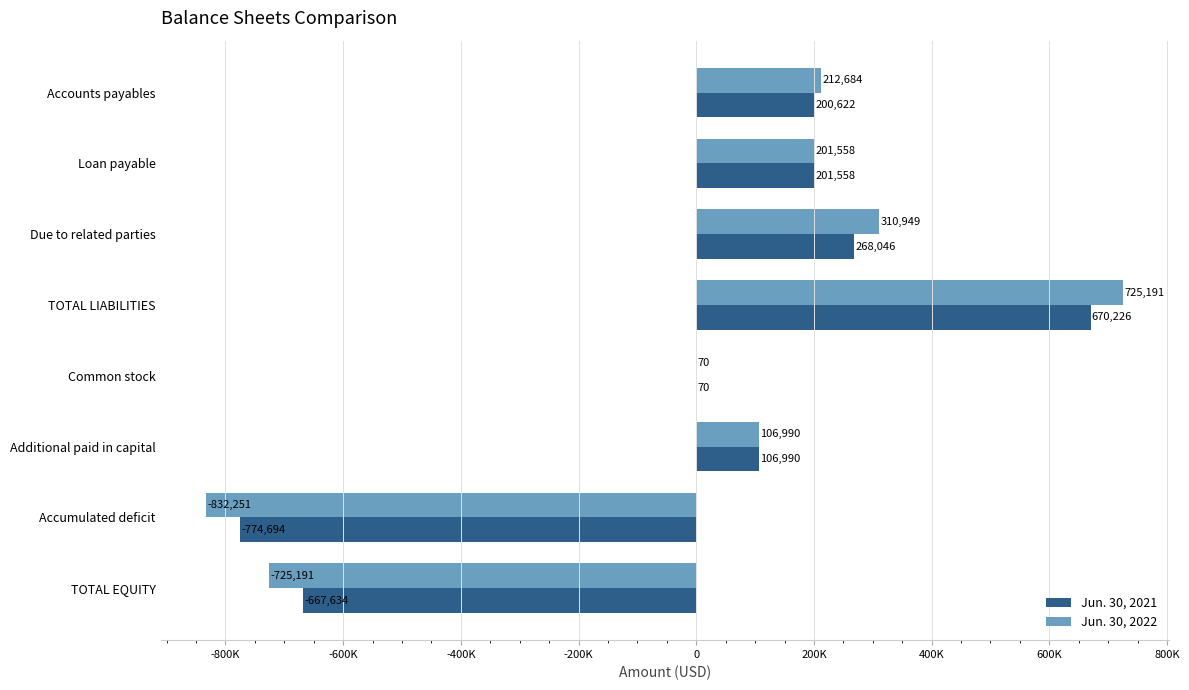

What is the highest value of the Jun. 30, 2021 series?

670226